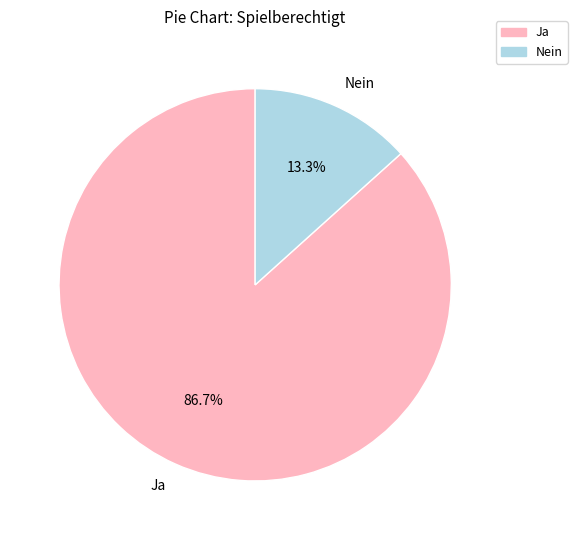

How many slices are in this pie chart?

2